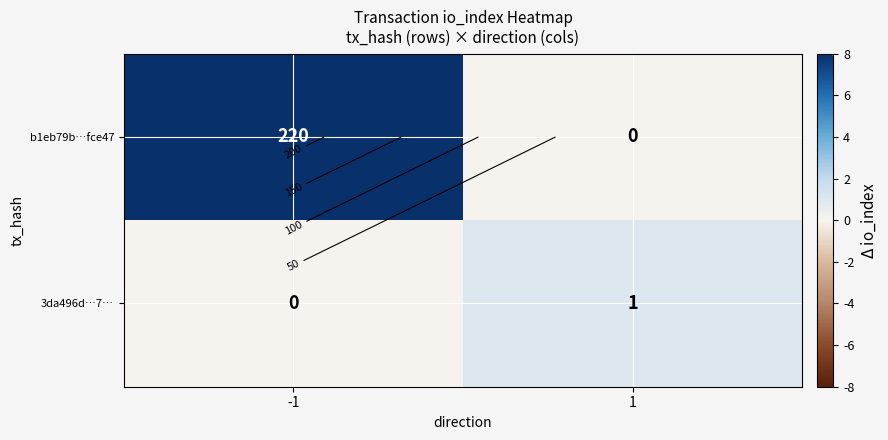

How many data points in 3da496d…7… are less than 1?

1